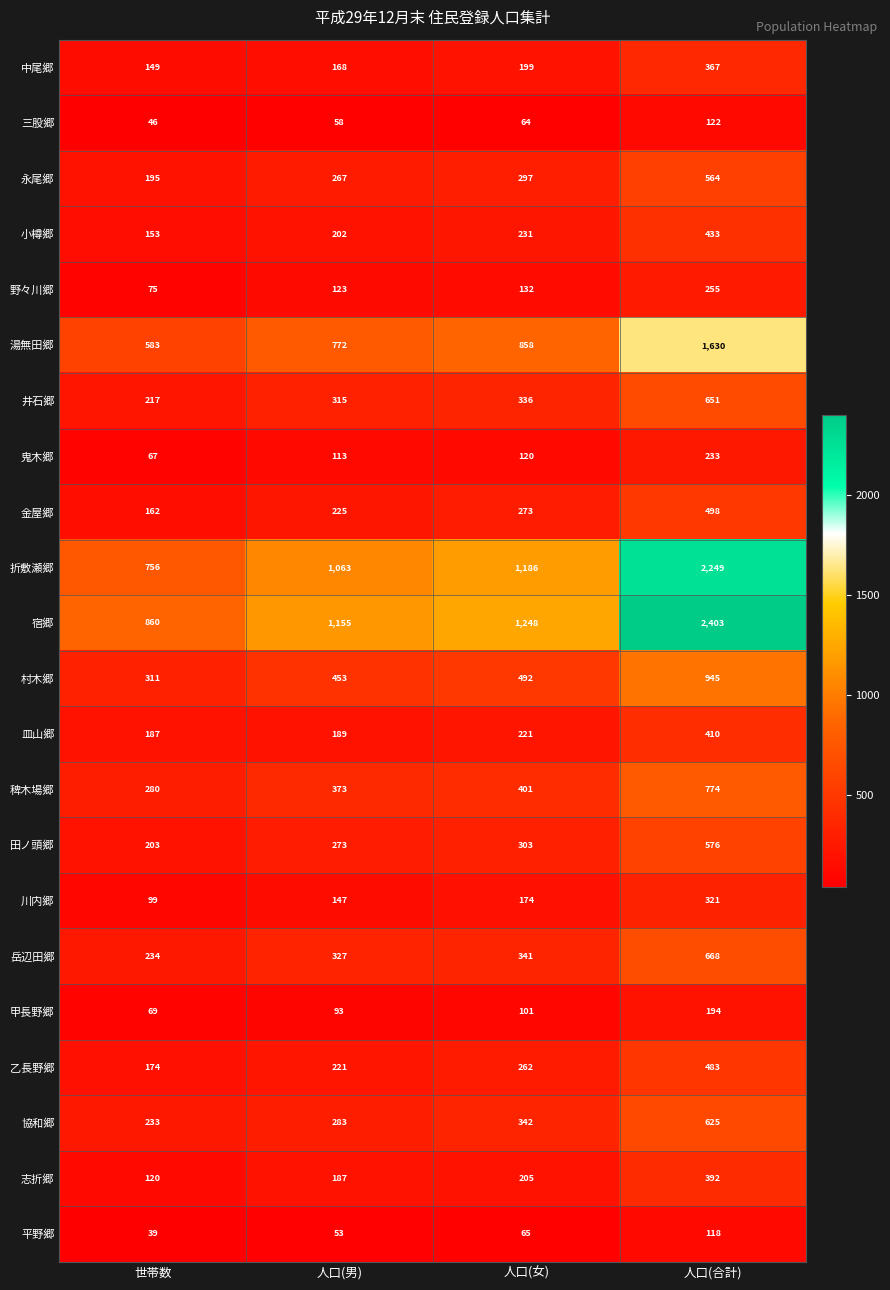

At which label is 野々川郷 closest to 165?

人口(女)